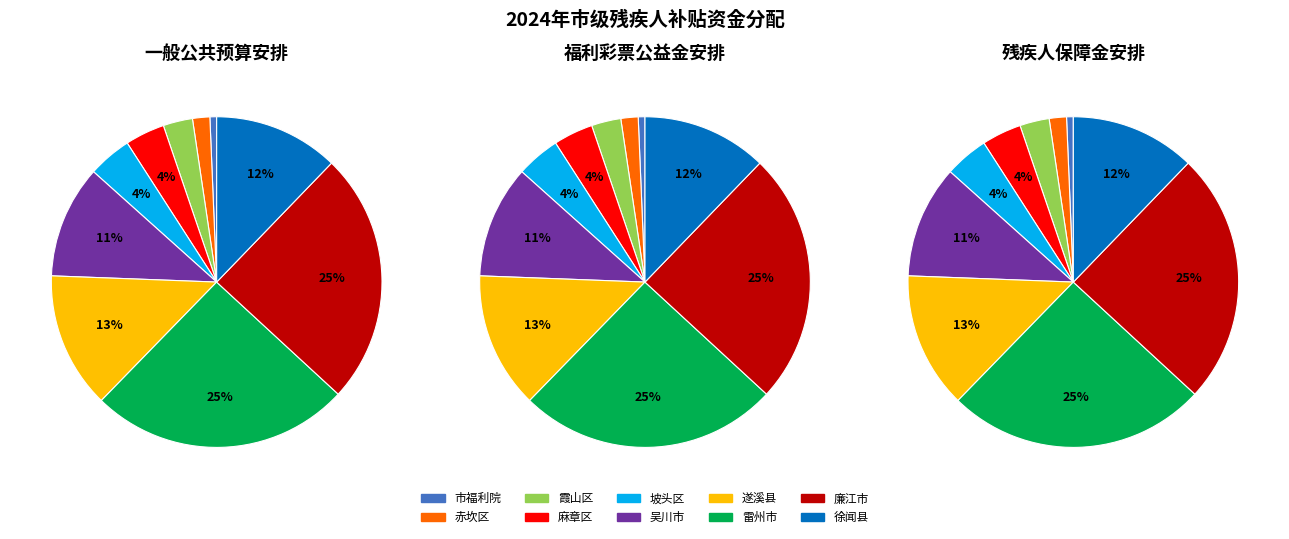

True or false: 廉江市 accounts for 25% of the total.

True